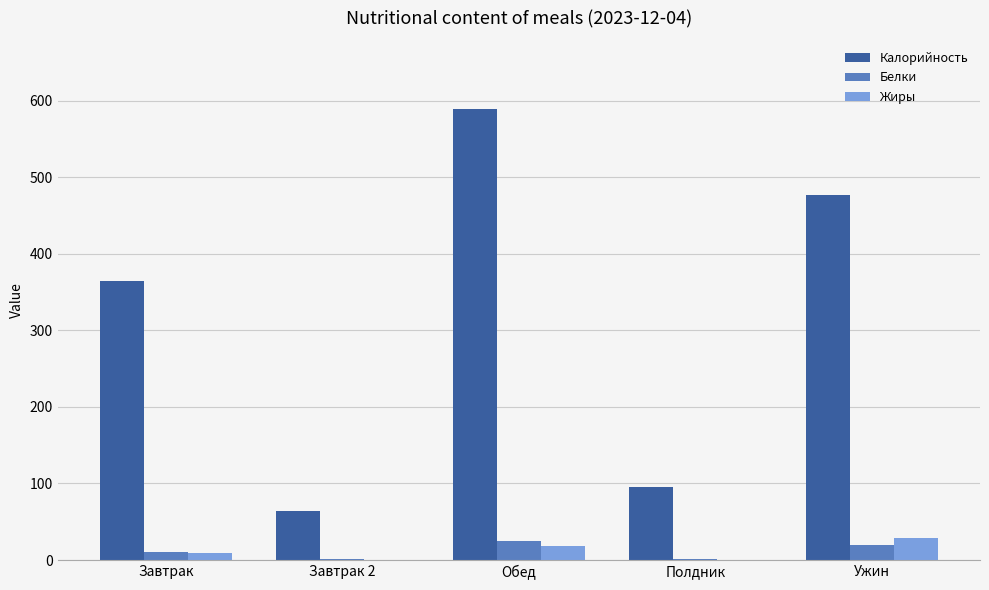

At which label is Калорийность closest to 326?

Завтрак